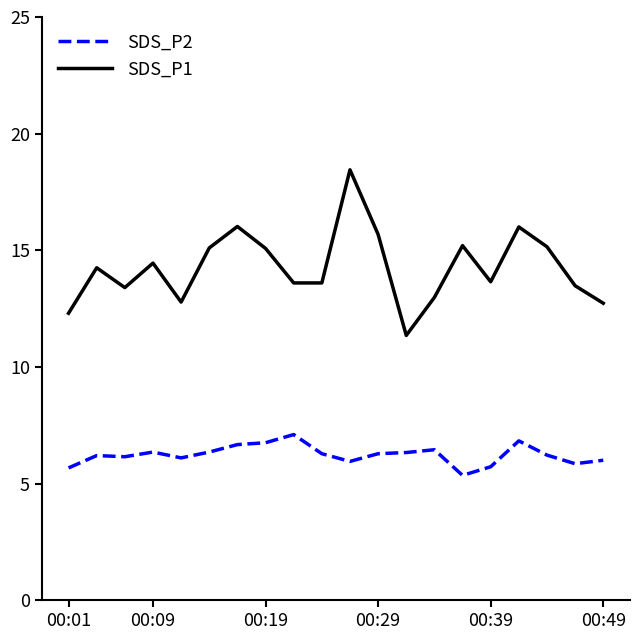

Which series has the largest total across all categories?

SDS_P1